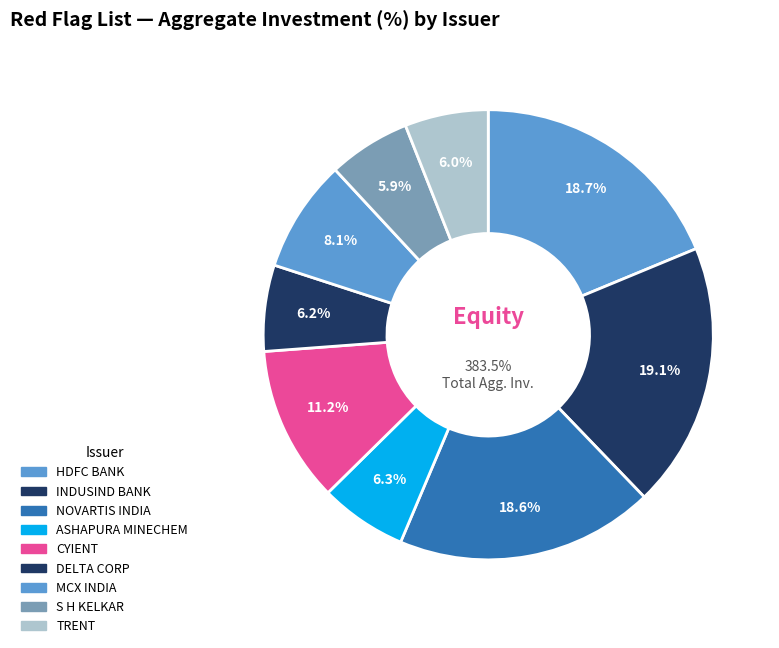

What is the total percentage of CYIENT LIMITED and MULTI COMMODITY EXCHANGE OF INDIA LIMITED?

19.3%